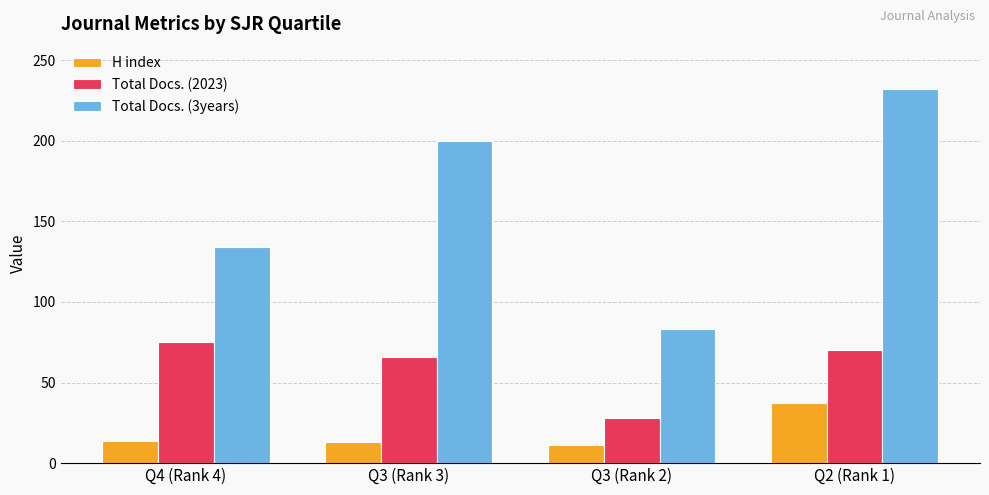

What is the minimum value shown in the chart?

11